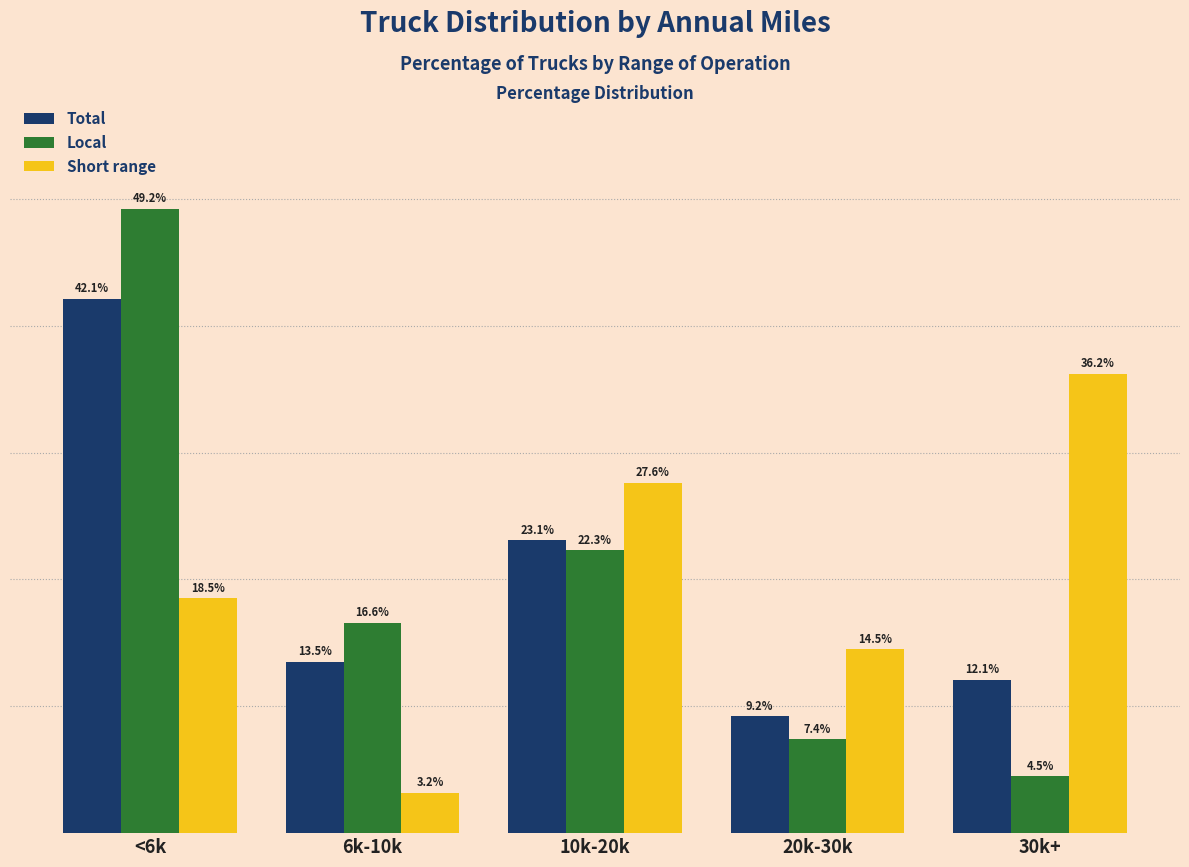

Which series has the widest spread of values?

Local